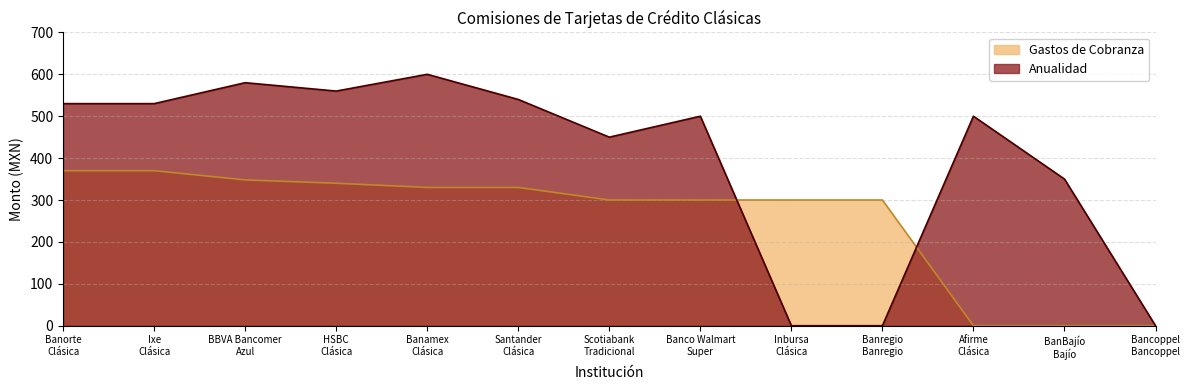

What is the label of the 7th point from the right?

Scotiabank
Tradicional